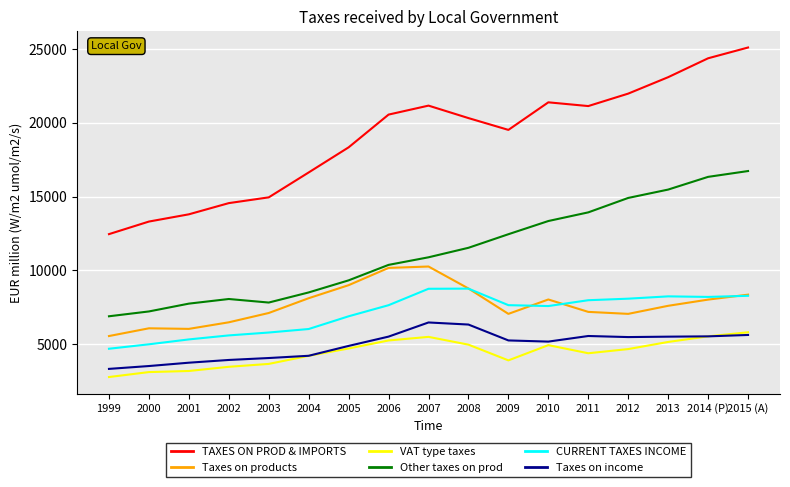

What is the minimum value shown in the chart?

2786